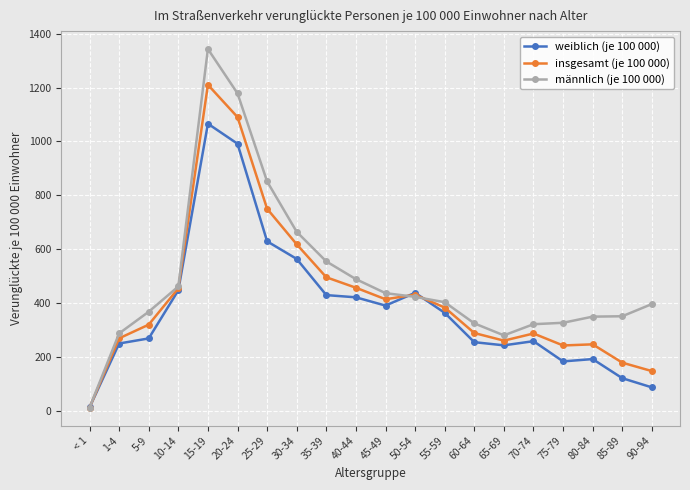

What are all the series names shown in the legend?

weiblich (je 100 000), insgesamt (je 100 000), männlich (je 100 000)